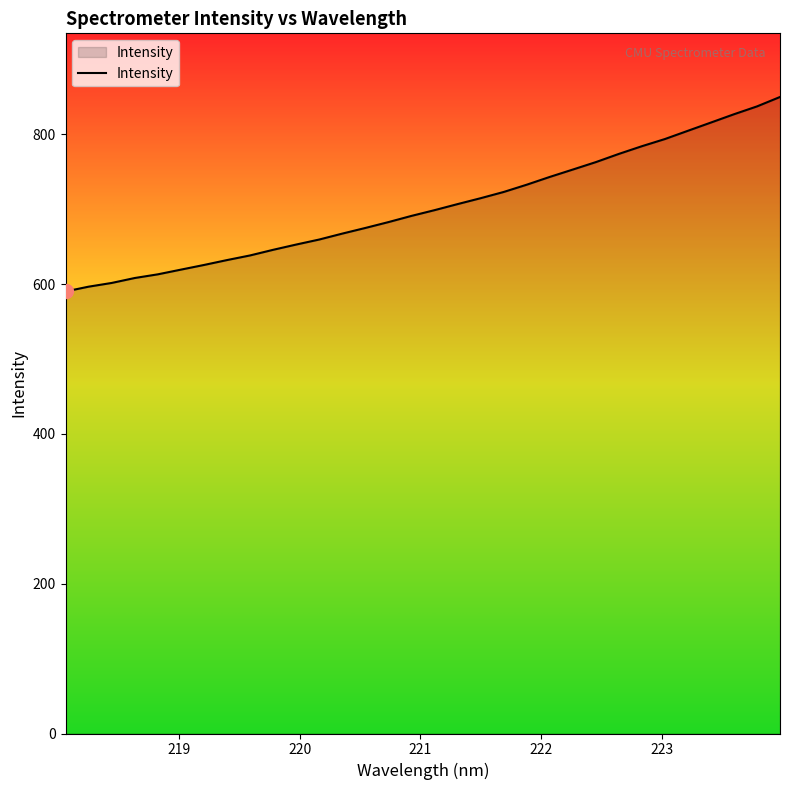

What is the minimum value shown in the chart?

590.3